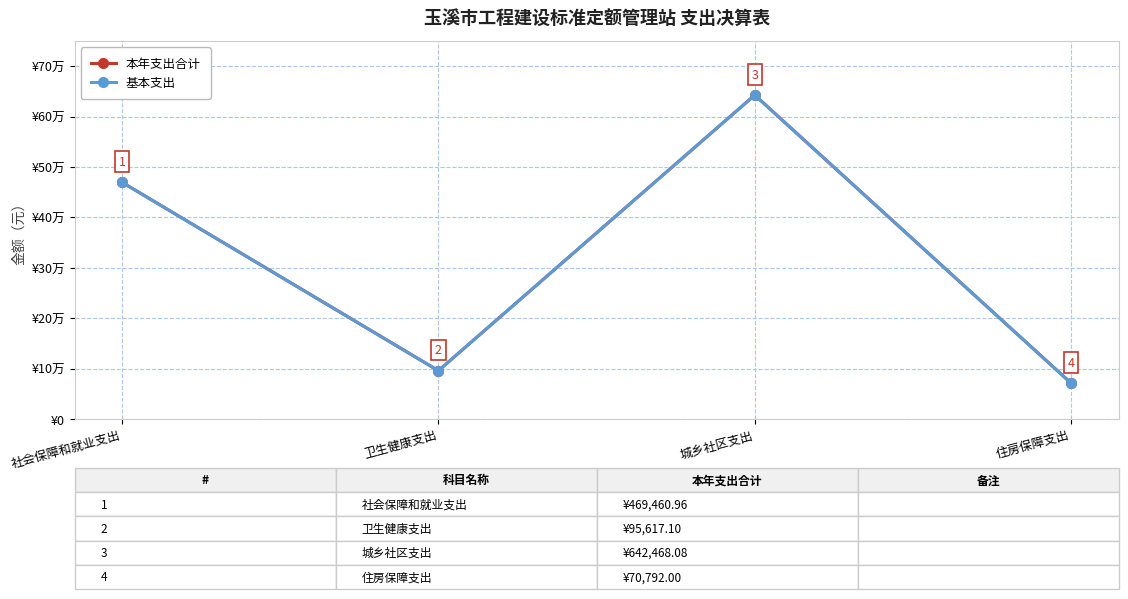

Is this an area chart (filled region under the line)?

No